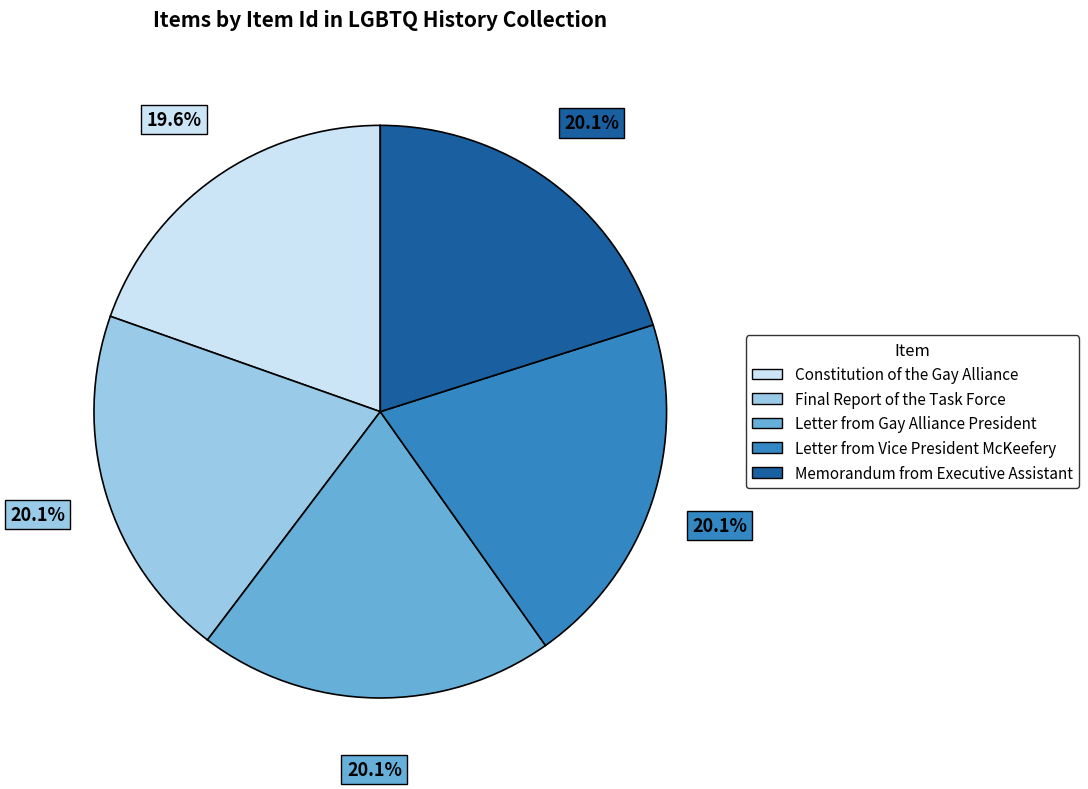

How much of the chart is everything except Letter from Vice President McKeefery?

79.9%